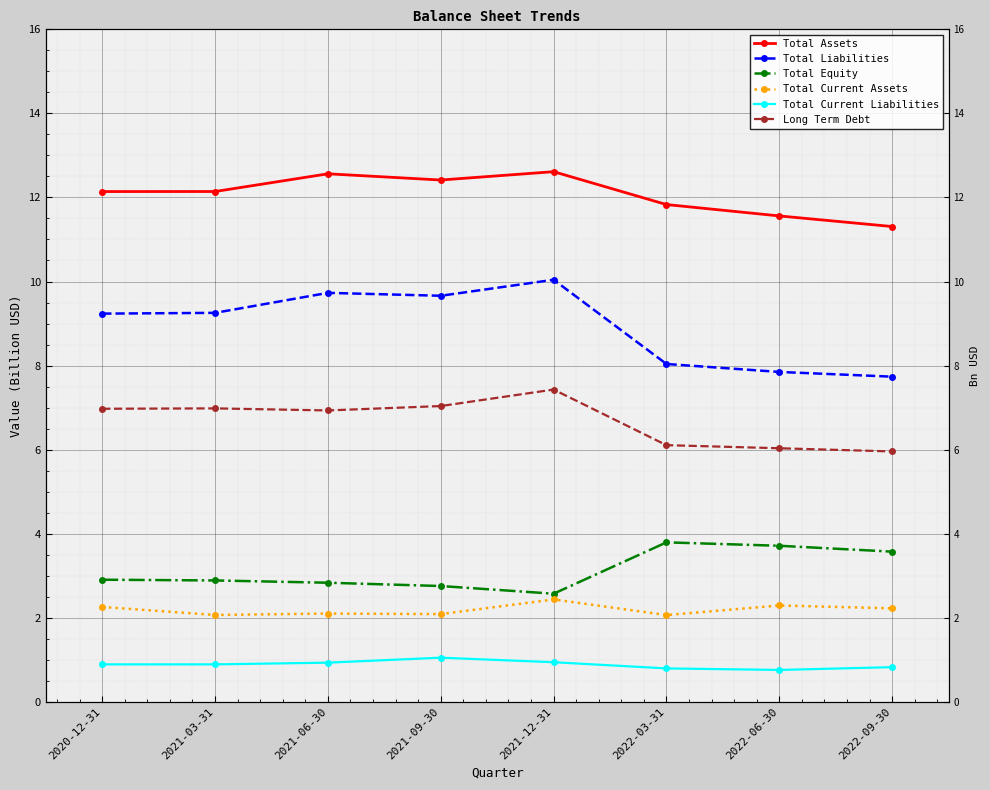

At which label is Total Liabilities closest to 8?

2022-03-31